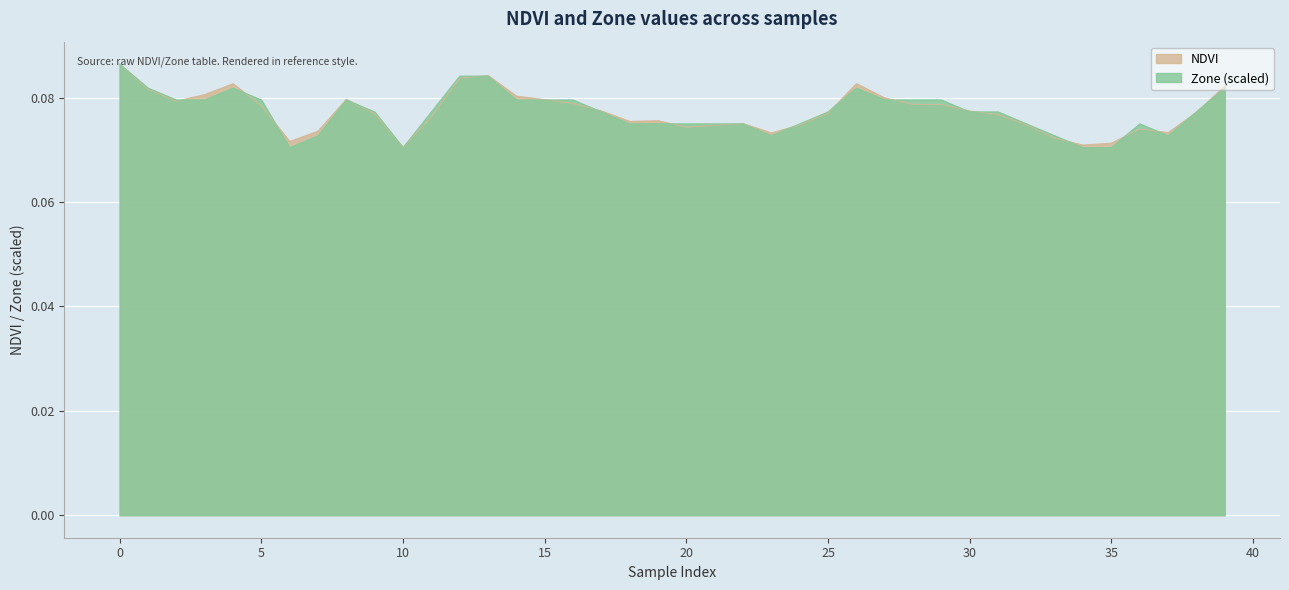

True or false: NDVI has a value of 0.1 at 17.

True